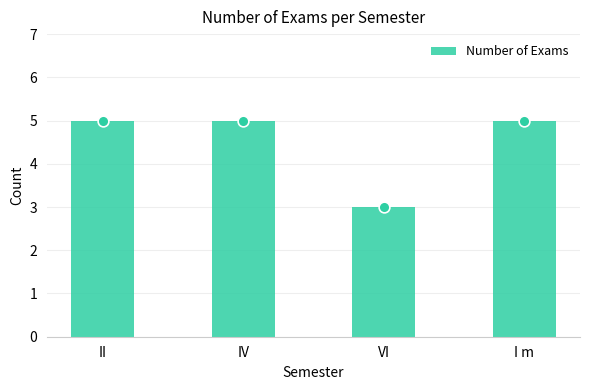

Which has a higher value, II or I m?

II